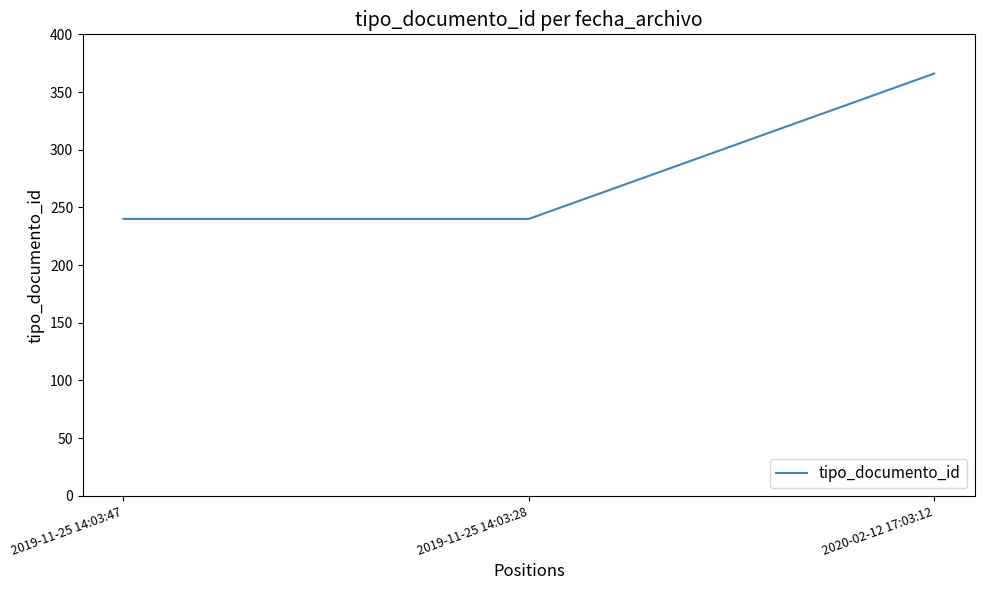

What is the difference between the values at 2020-02-12 17:03:12 and 2019-11-25 14:03:47?

126